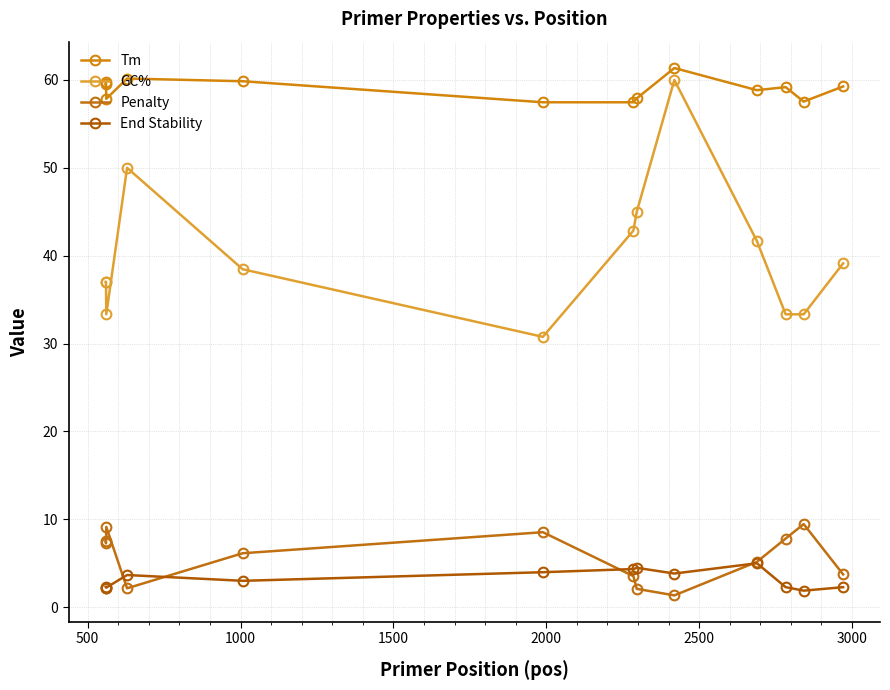

True or false: Penalty and GC% cross at least once.

False